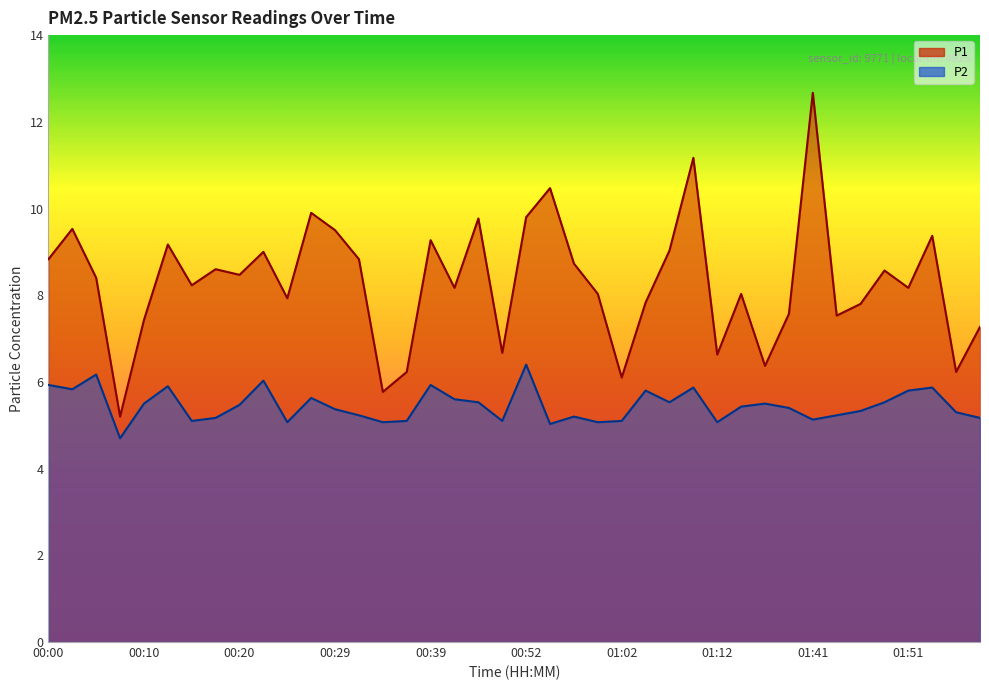

True or false: P1 and P2 cross at least once.

False